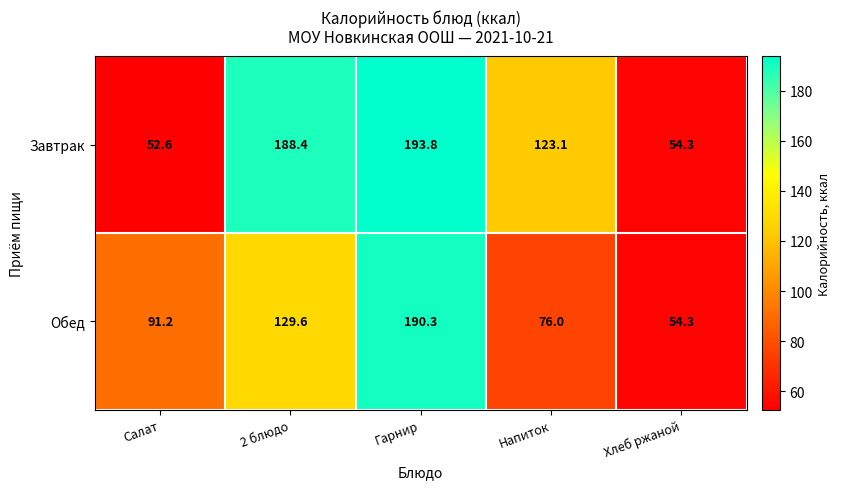

What is the difference between the highest and lowest values at Гарнир?

3.5